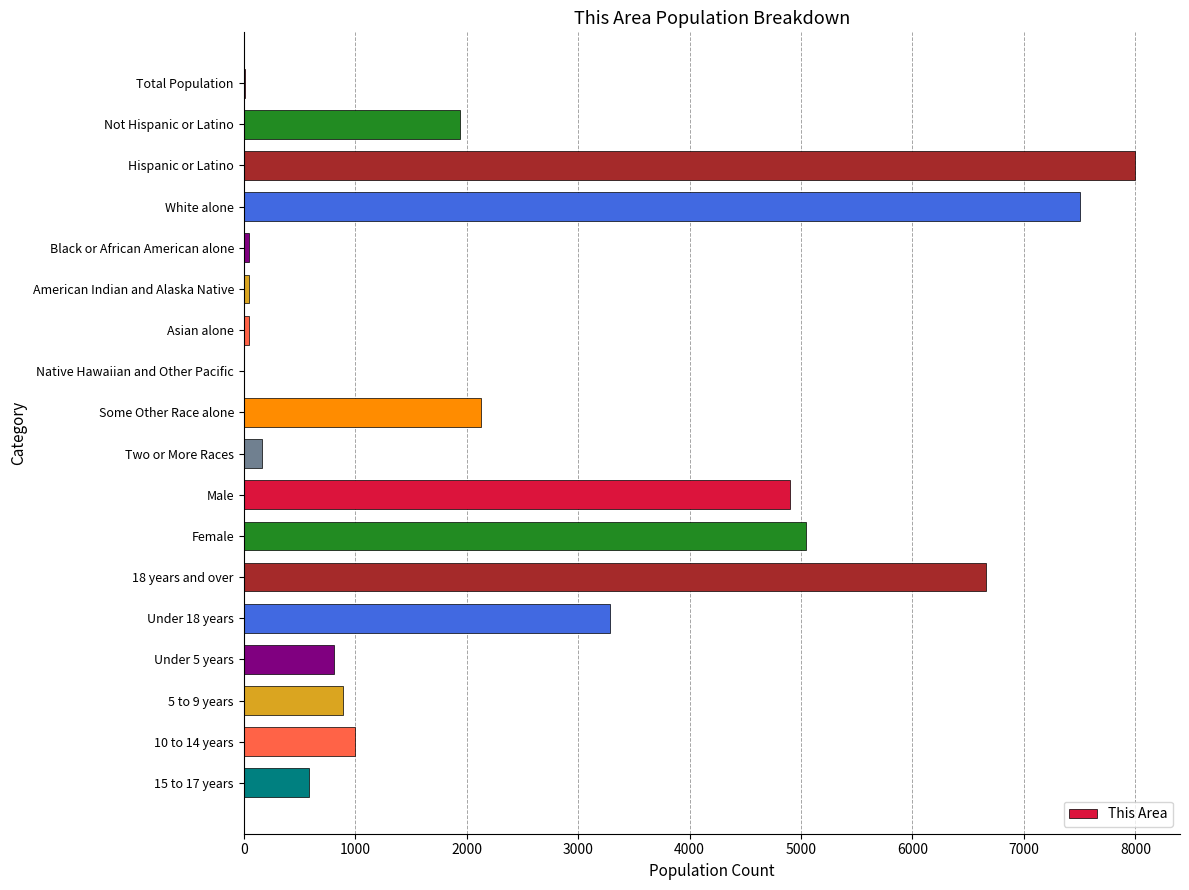

How many distinct data groups are displayed?

1